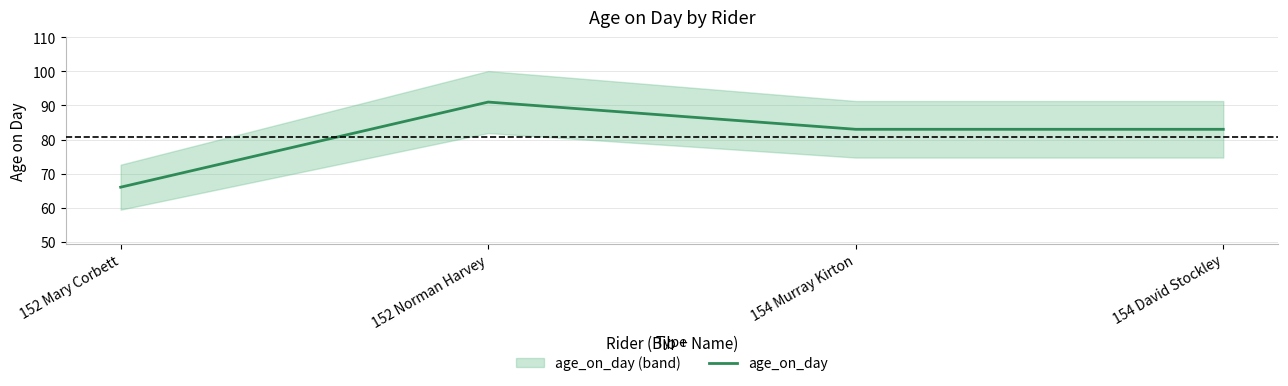

True or false: the data shows 138 at 154 David Stockley.

False